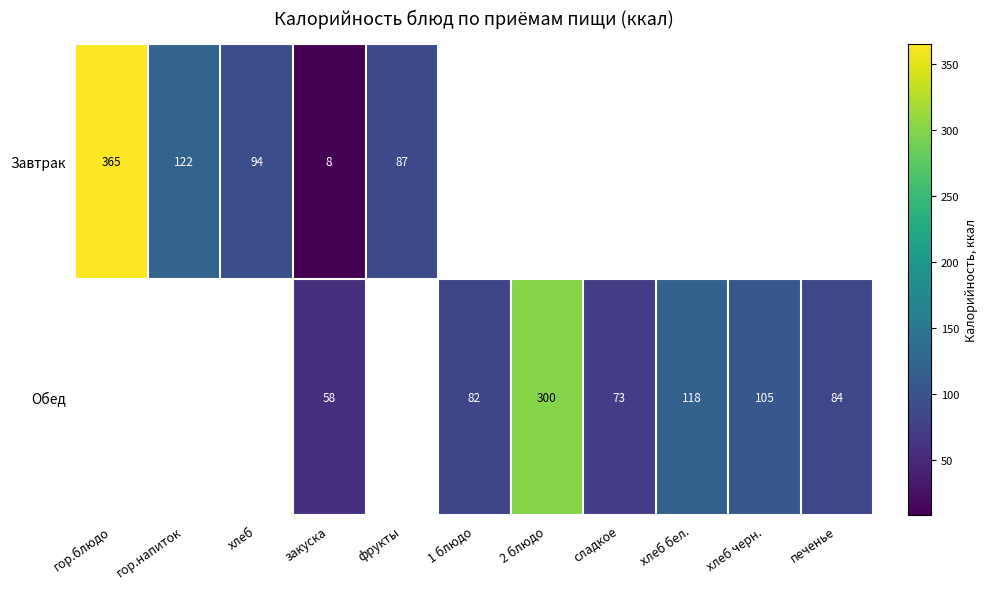

True or false: Обед has a value of 148 at печенье.

False